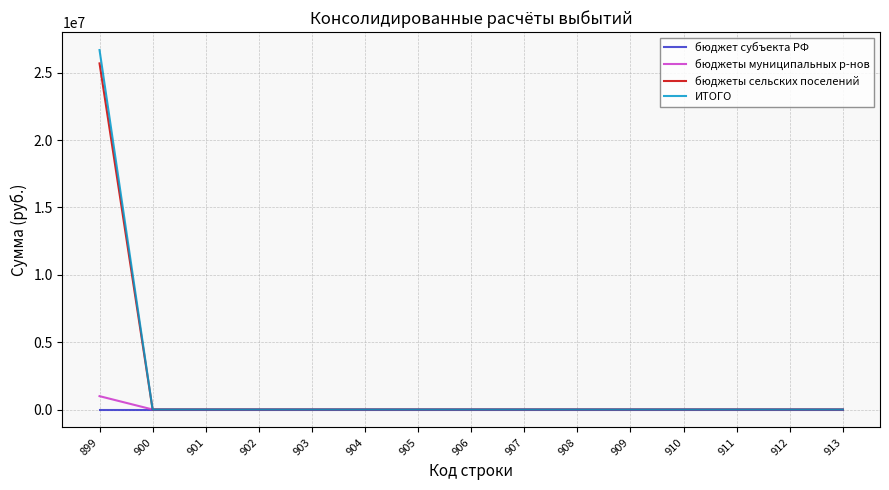

Is it true that бюджеты сельских поселений equals 15372686.5 at 904?

False